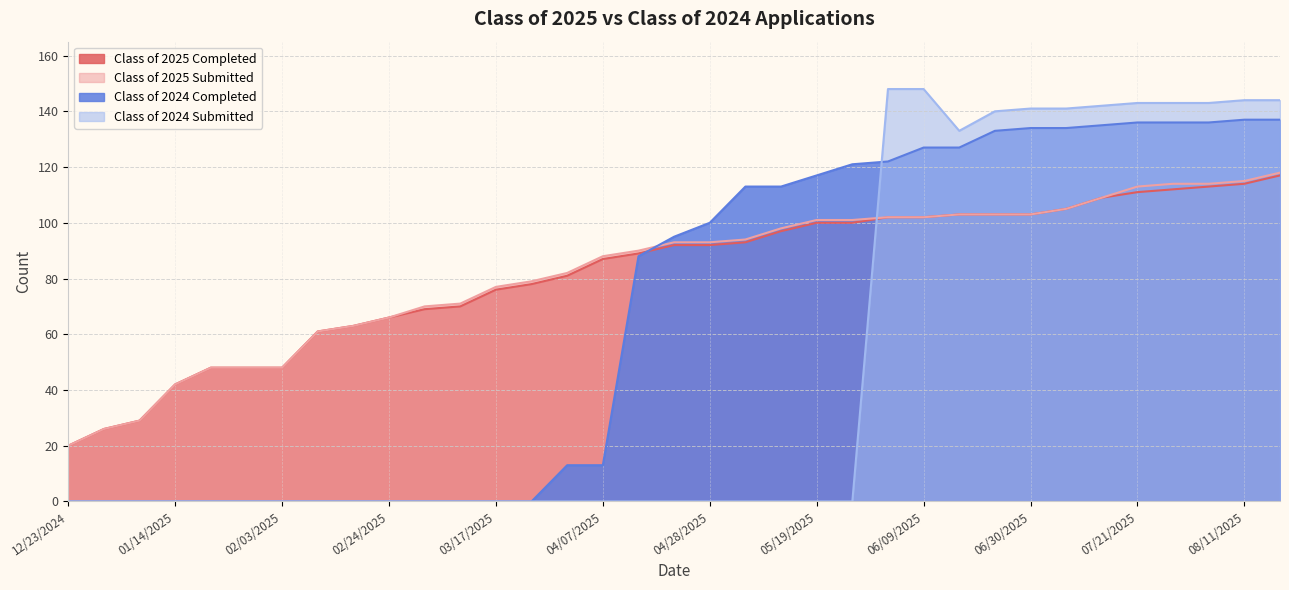

What is the sum of the Class of 2025 Completed values at 07/21/2025 and 05/12/2025?

208